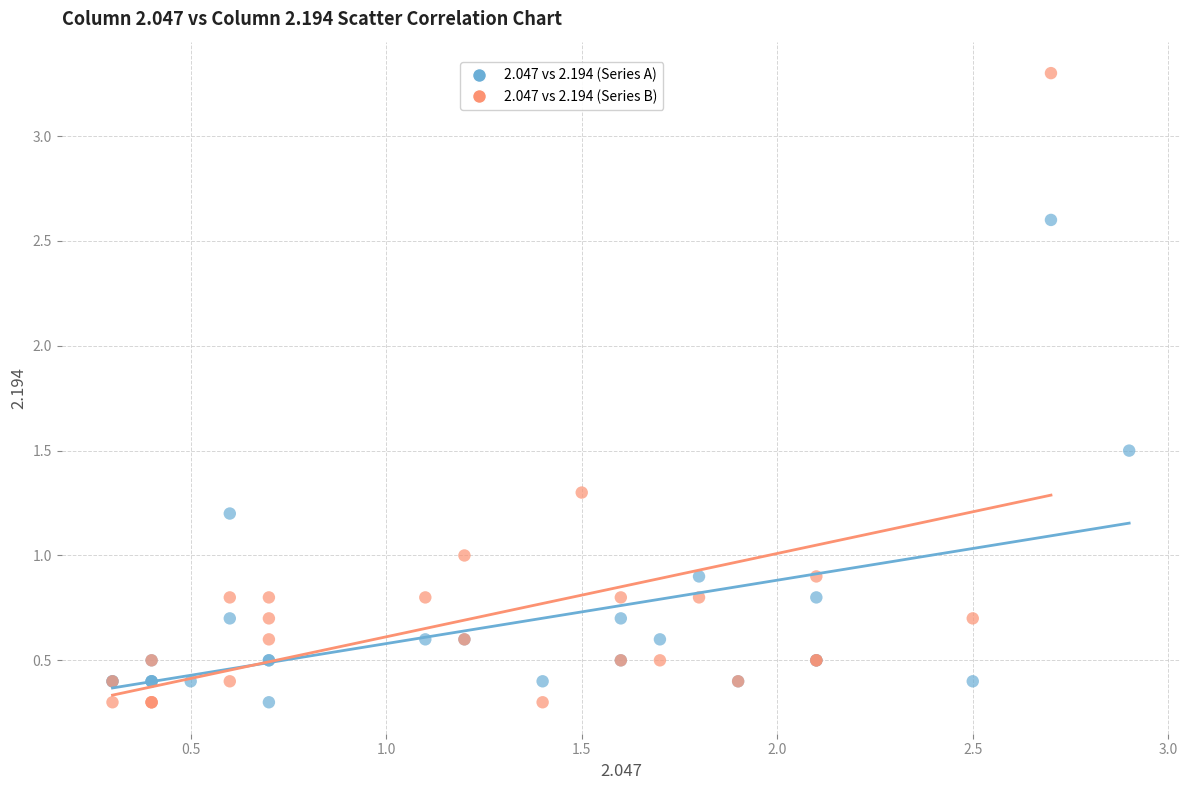

Which series reaches the maximum Y coordinate?

2.047 vs 2.194 (Series B)